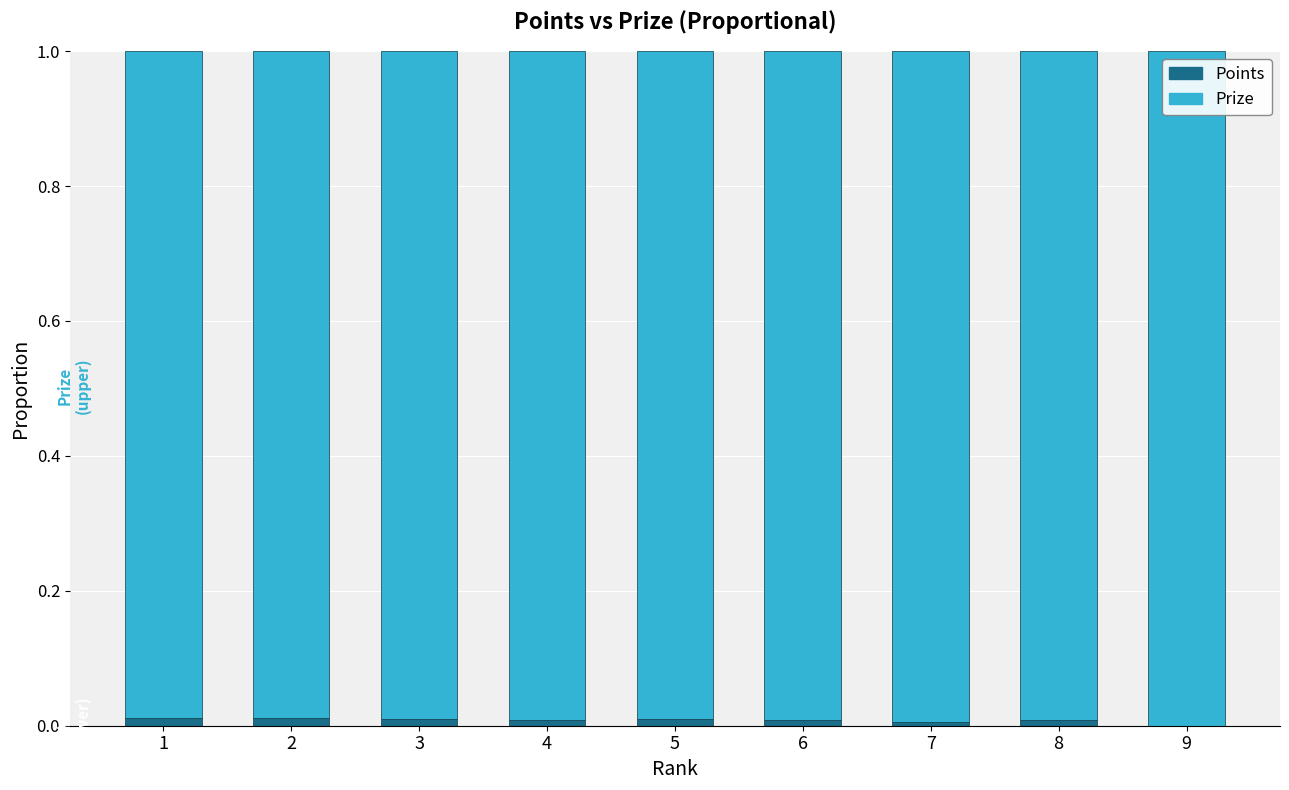

The Points series shows 0.0 at 1. True or false?

True